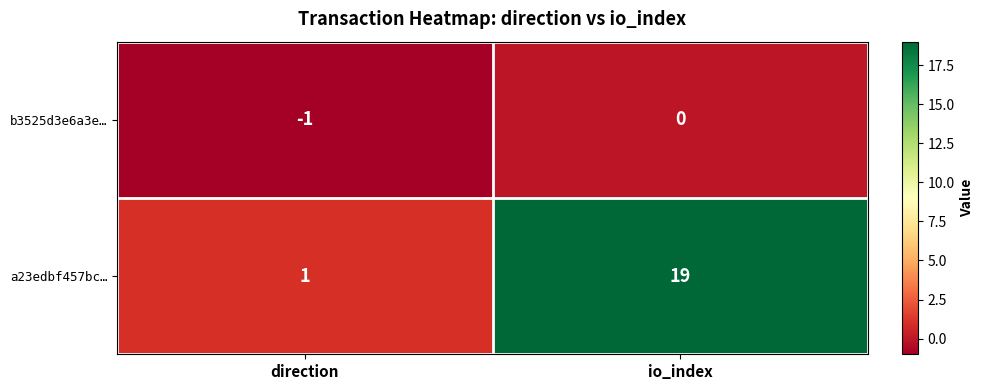

At which label is a23edbf457bc… closest to 10?

direction